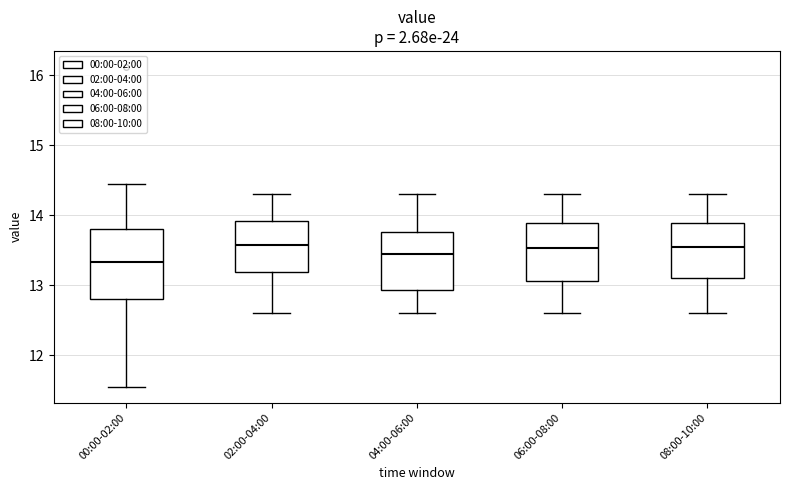

Which box's median line is the lowest?

00:00-02:00